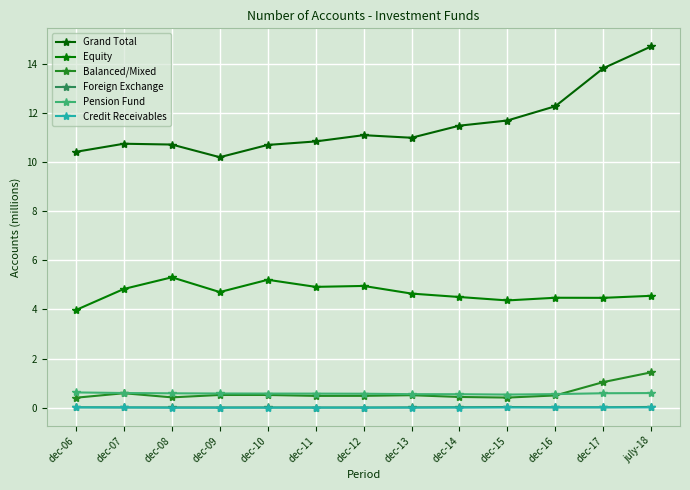

Is it true that Credit Receivables equals 0.0 at dec-16?

False